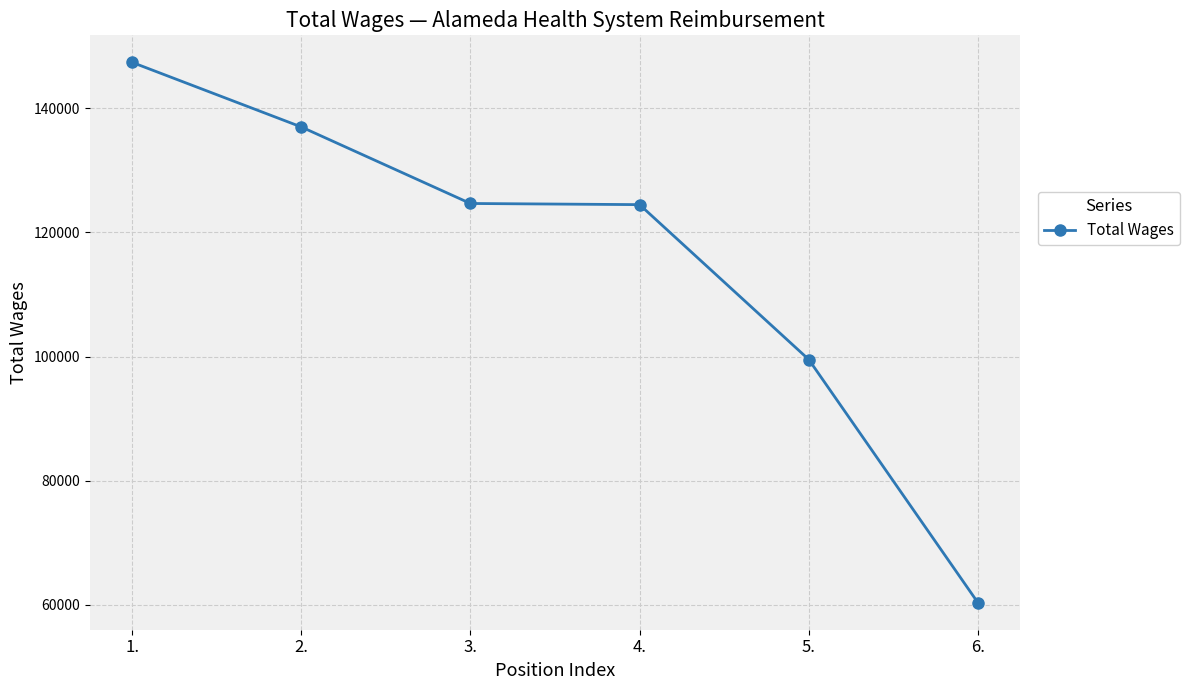

What is the sum of all values?

693350